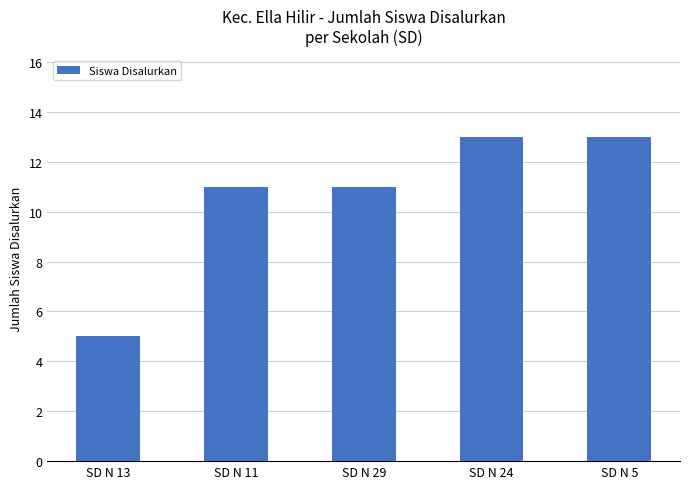

True or false: the data shows 11 at SD N 11.

True